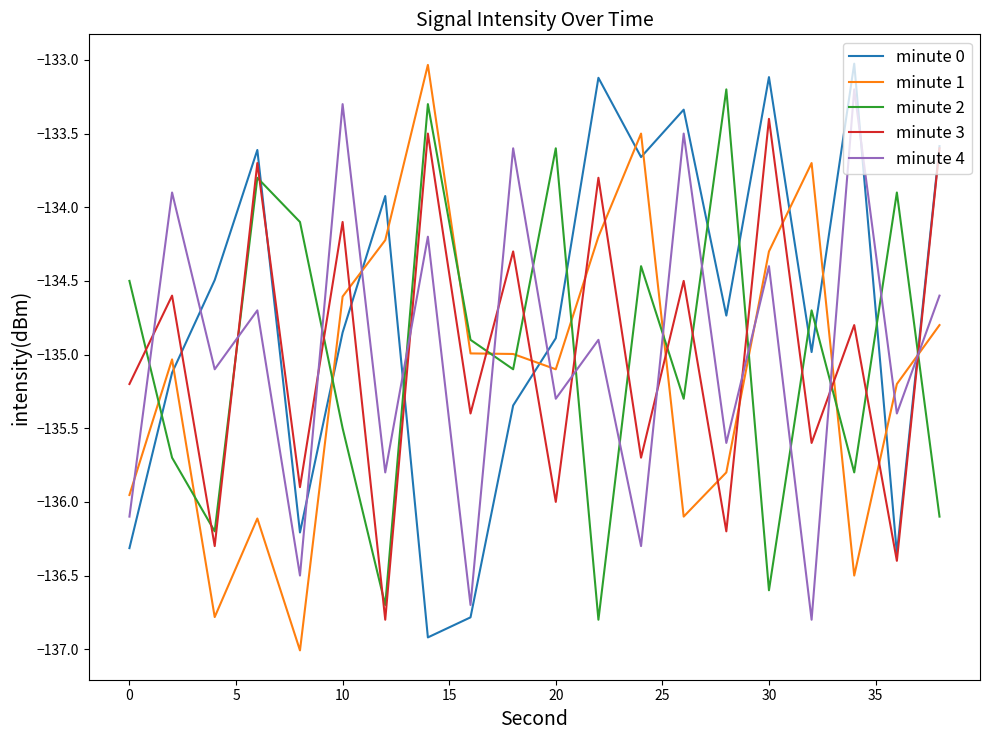

How many times do minute 2 and minute 0 cross each other?

11